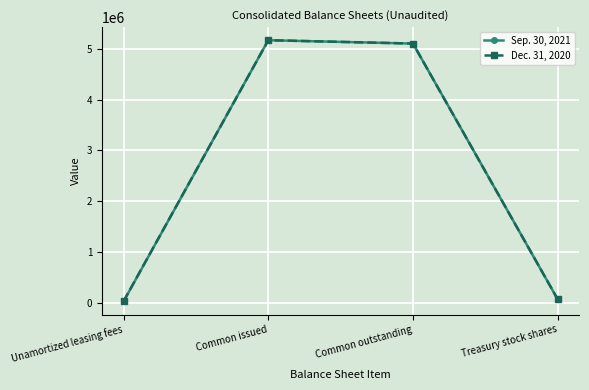

At which label is Sep. 30, 2021 closest to 2599041?

Common outstanding